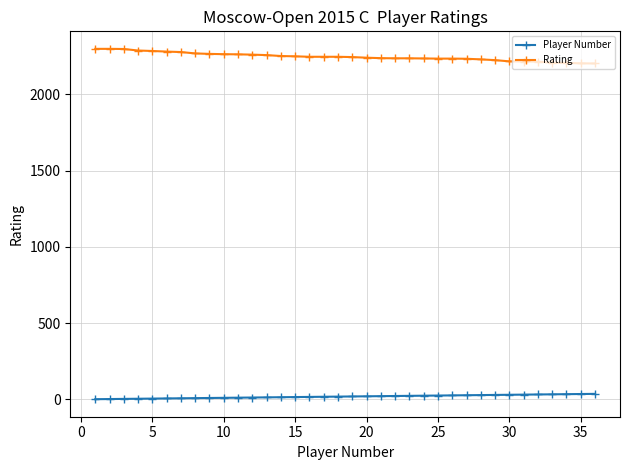

Rank the series by their average value, from highest to lowest.

Rating, Player Number